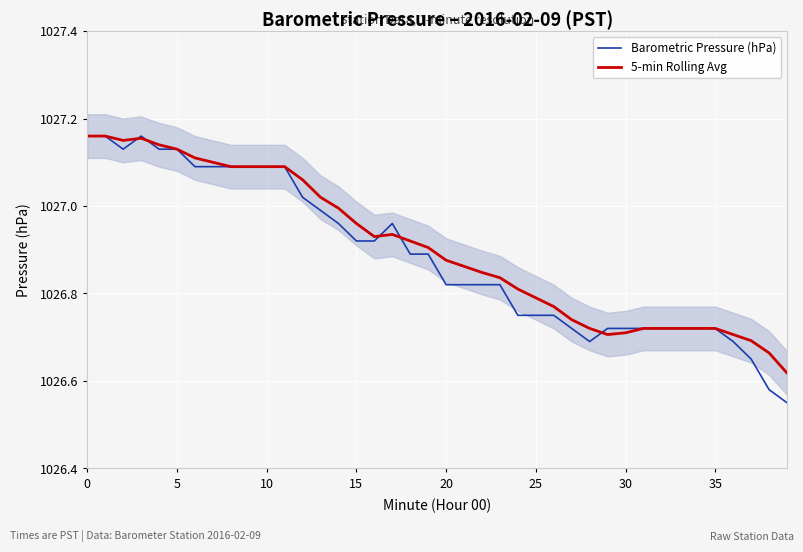

True or false: Barometric Pressure (hPa) has more than 0 points higher than both neighbors.

True